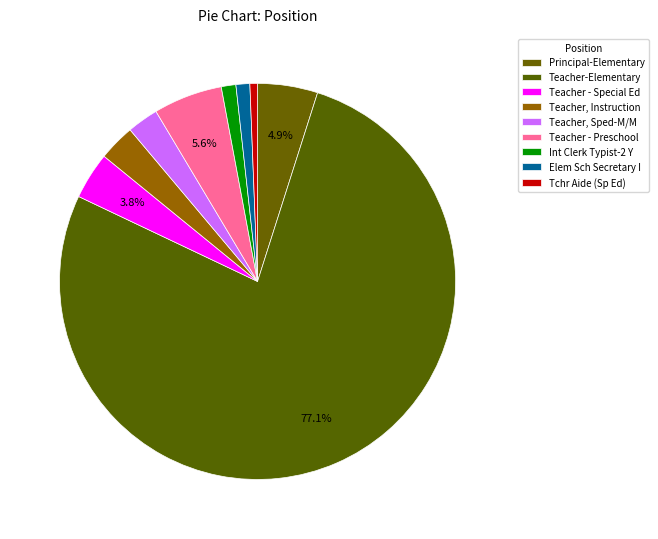

How many segments does this pie chart have?

9